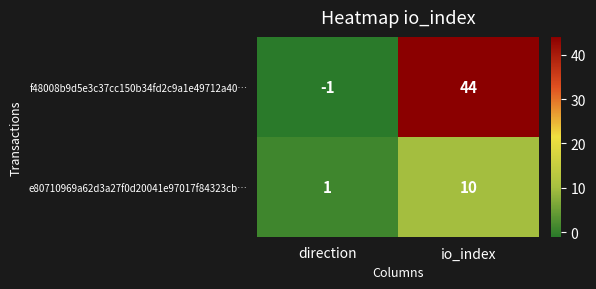

At which label is e80710969a62d3a27f0d20041e97017f84323cb… closest to 5?

direction